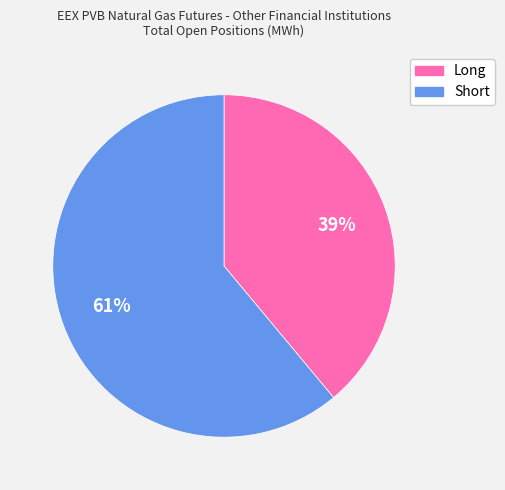

Which slice represents more than half of the pie?

Short